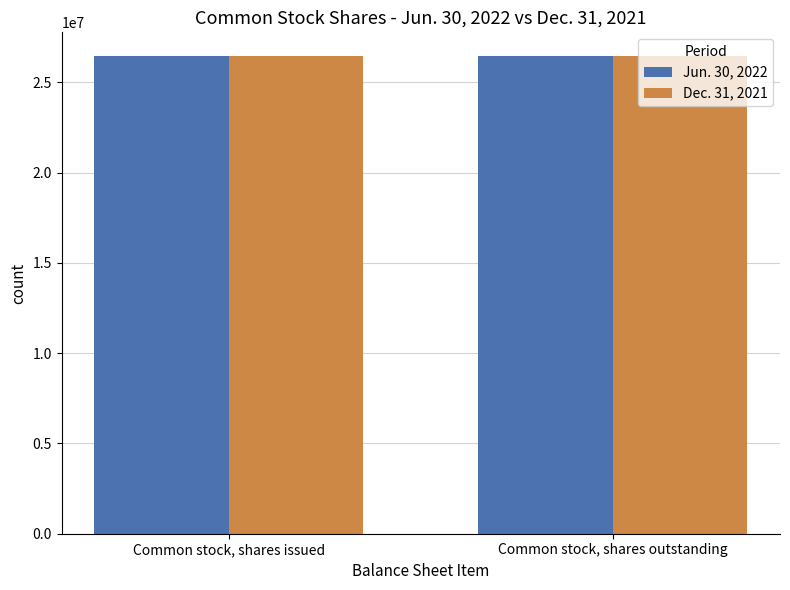

How many bars are there in each group?

2